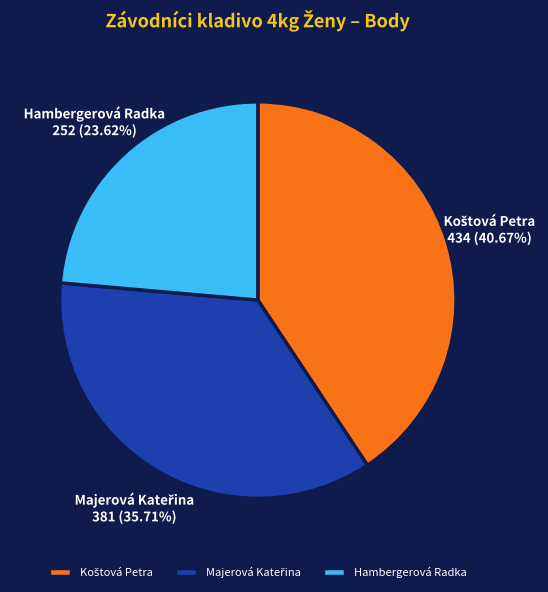

Does Hambergerová Radka represent more than half of the total?

No